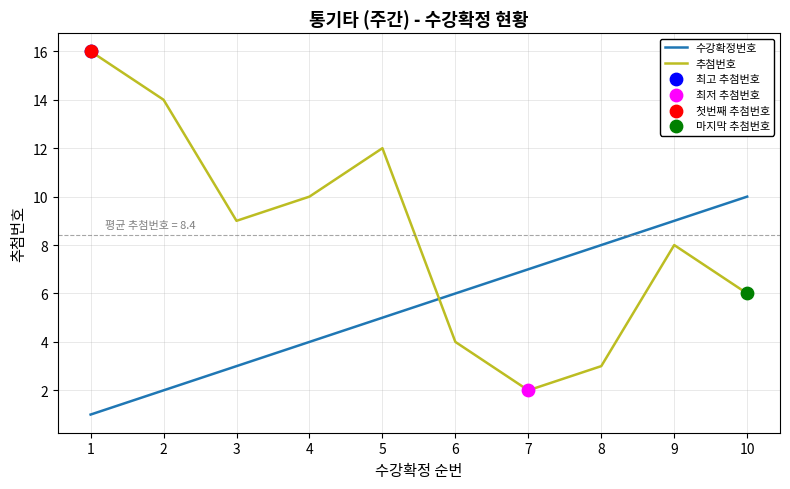

Is the value of 추첨번호 at 3 greater than the value of 수강확정번호 at 3?

Yes